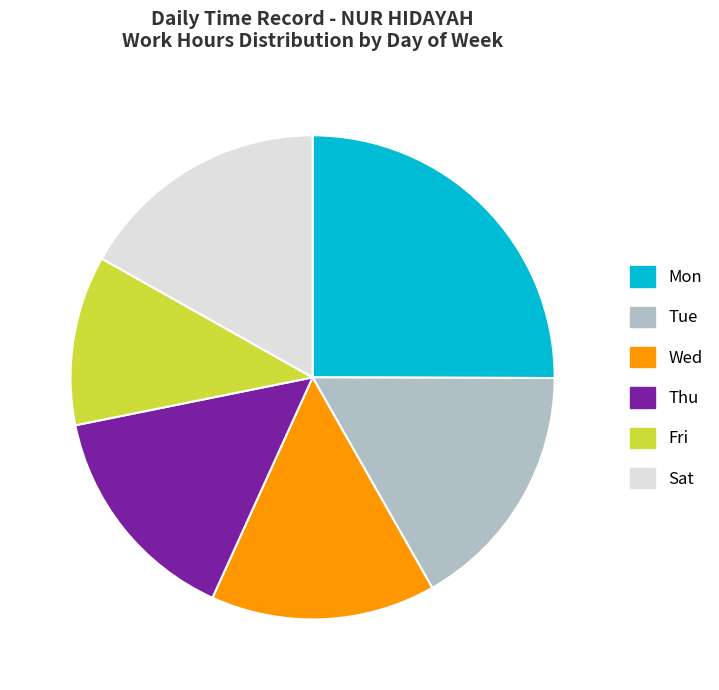

What is the ratio of the value at Thu to the value at Tue?

0.9